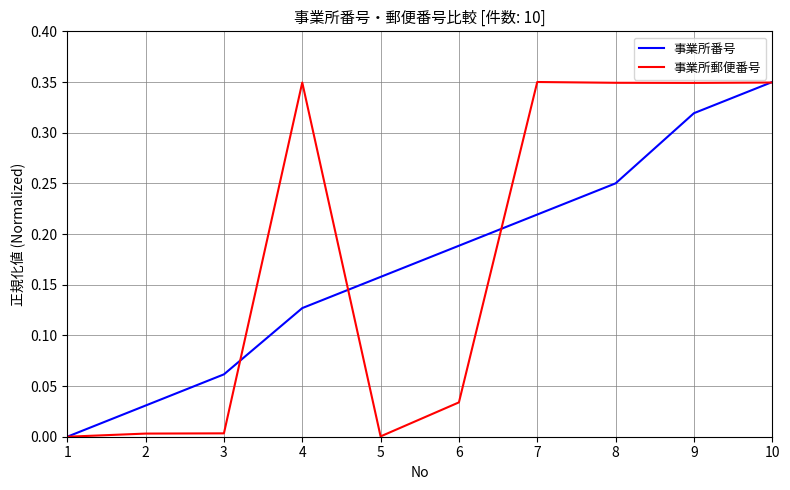

True or false: 事業所番号 and 事業所郵便番号 intersect in this chart.

True